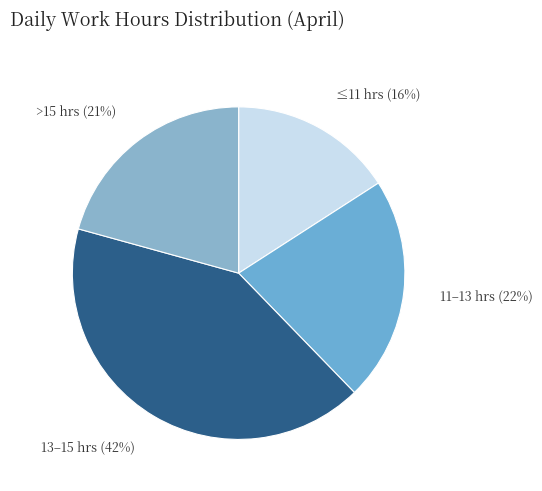

Count the number of slices in the pie.

4